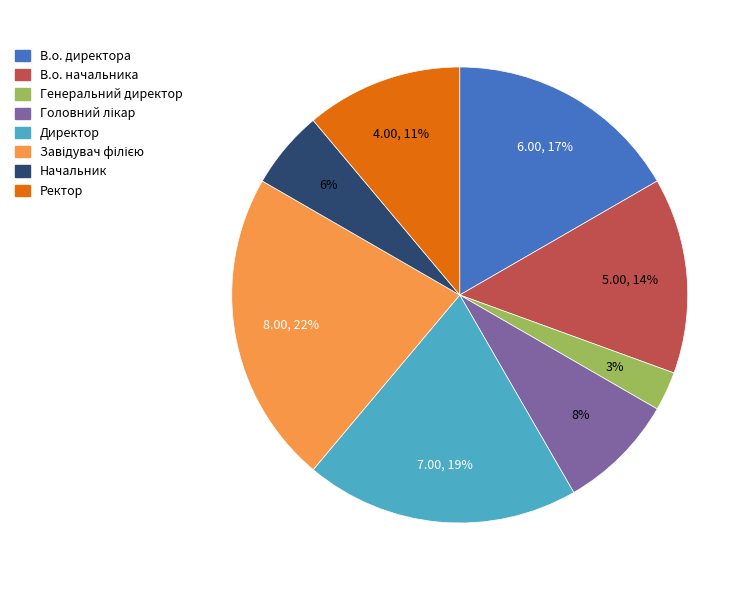

Does any single category account for the majority?

No